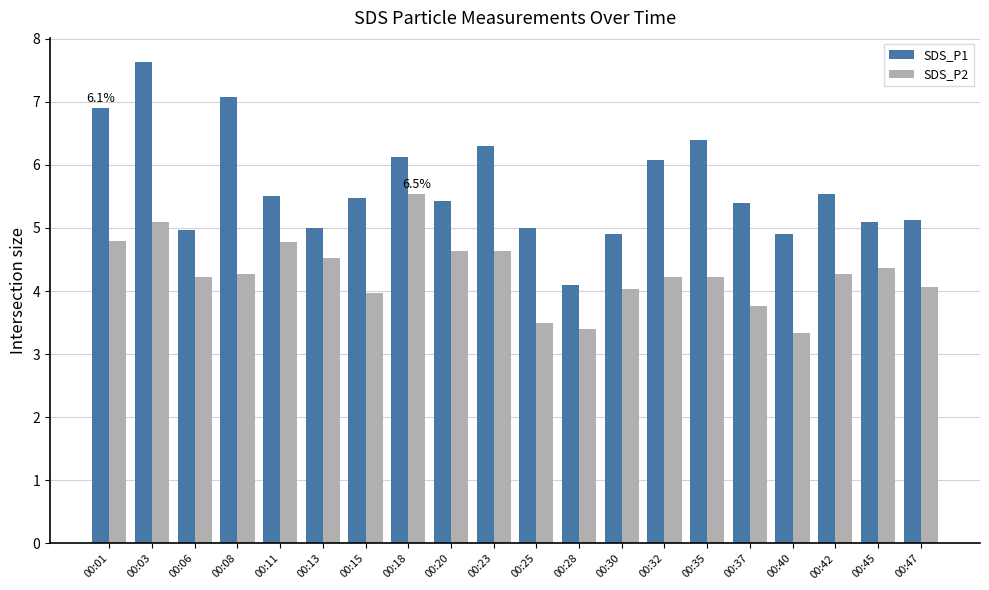

What is the greatest value displayed?

7.6